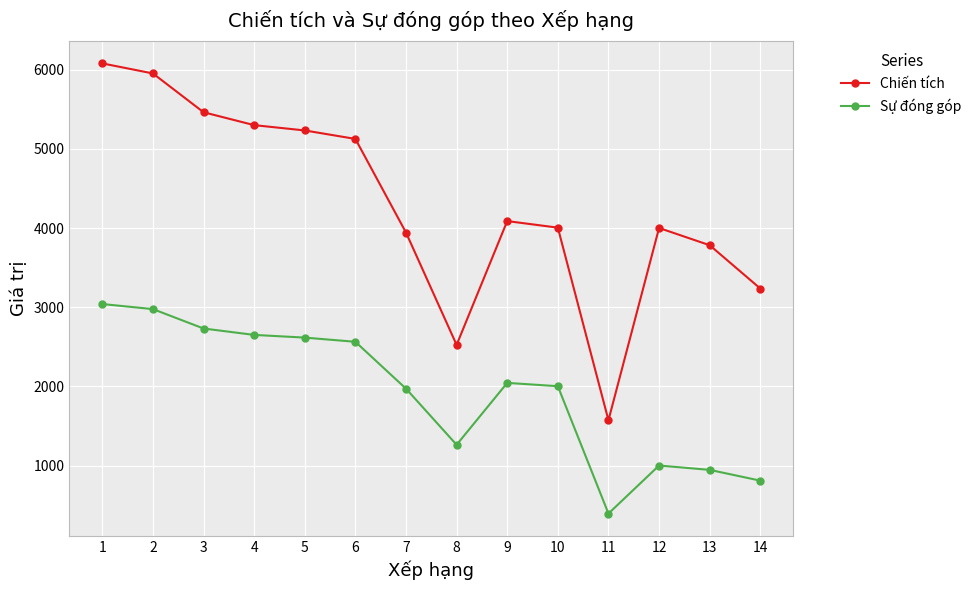

At which category is the sum across all series the highest?

1